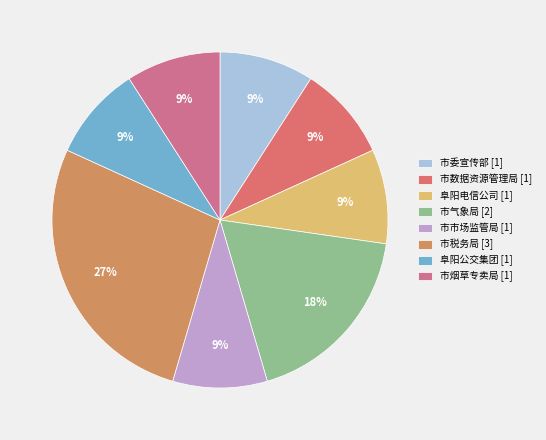

The 阜阳电信公司 slice represents 9% of the pie. True or false?

True